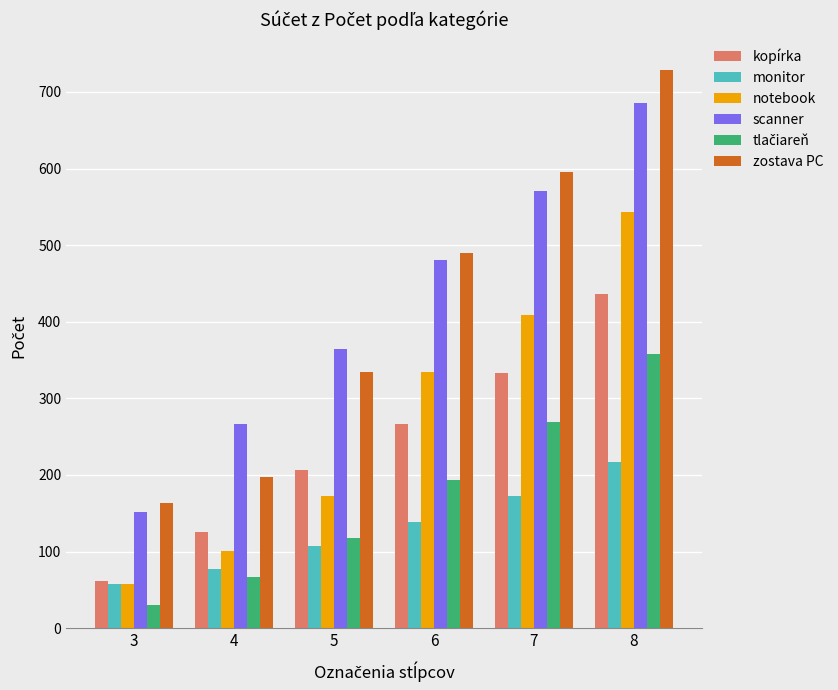

True or false: monitor has a value of 138 at 6.

True